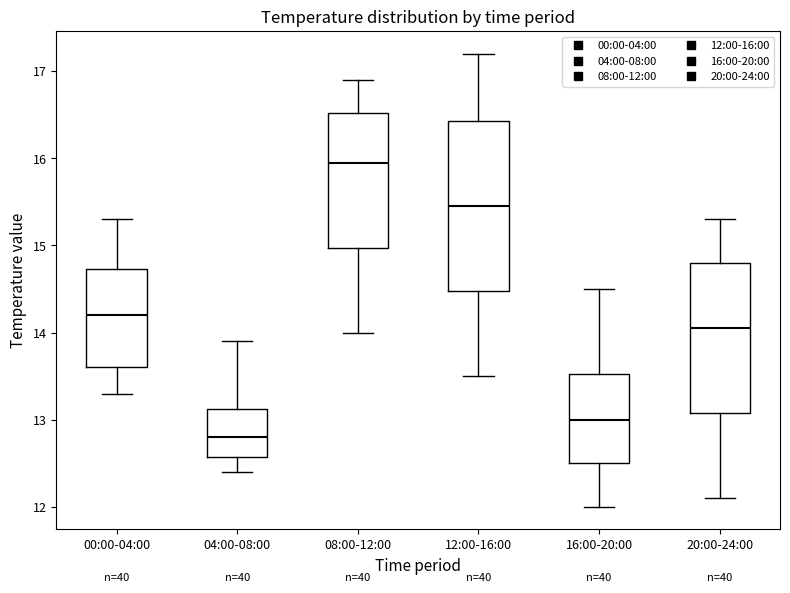

Which box's median line is the highest?

08:00-12:00